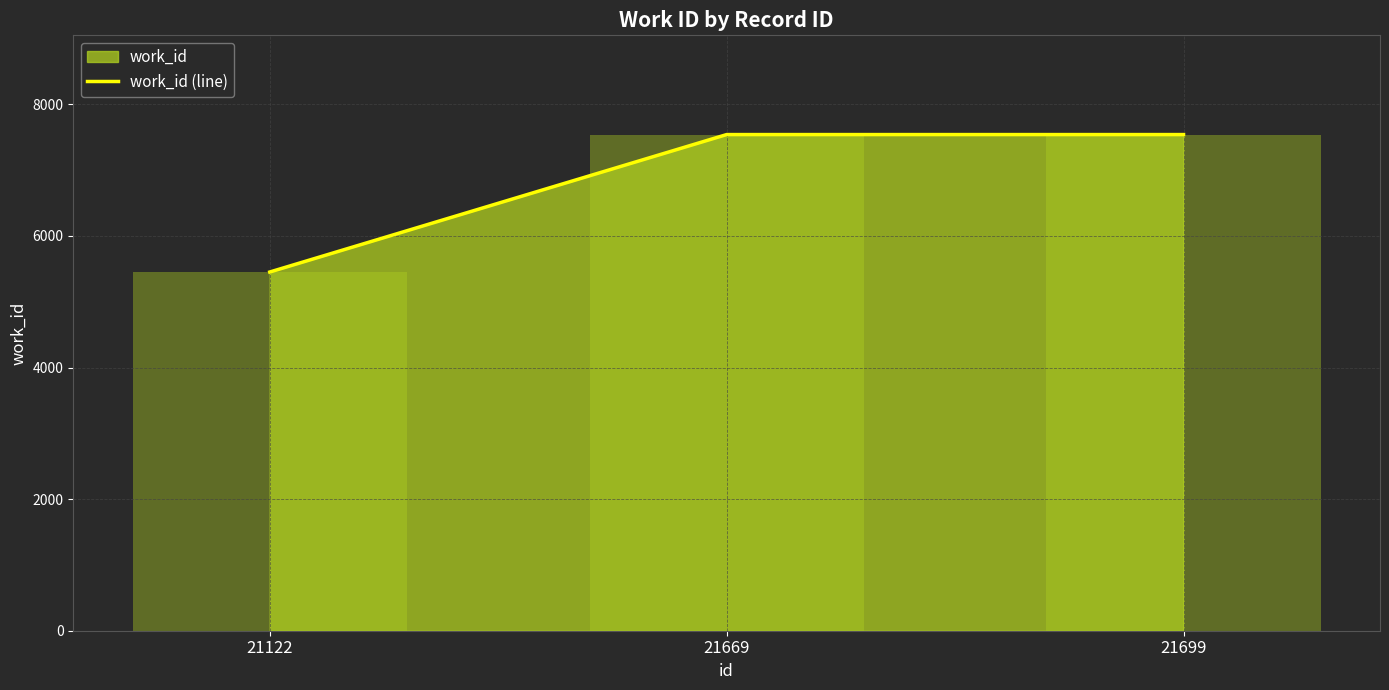

Count the values in the range 5452 to 7541.

3